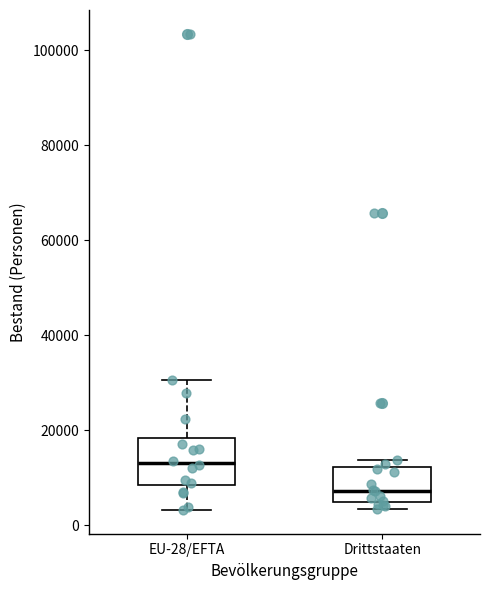

Which box is the tallest, from its lower edge to its upper edge?

EU-28/EFTA